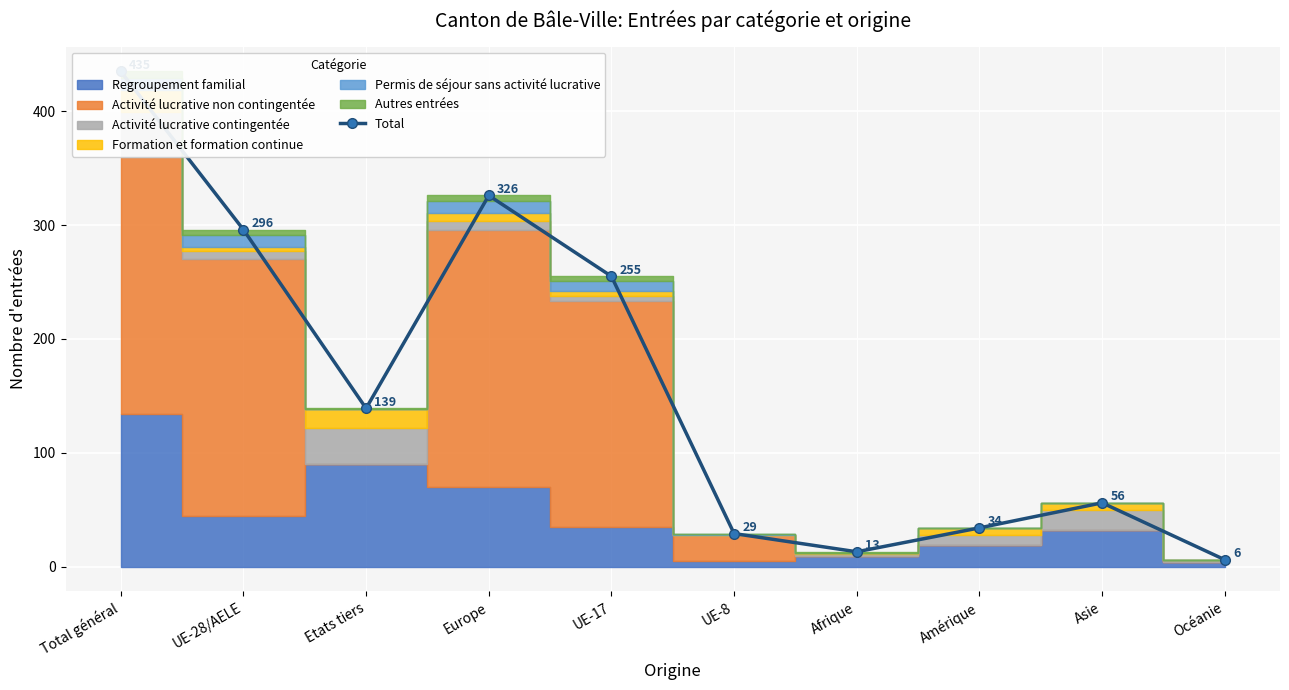

What is the ratio of the value at UE-28/AELE to the value at Amérique?

8.7